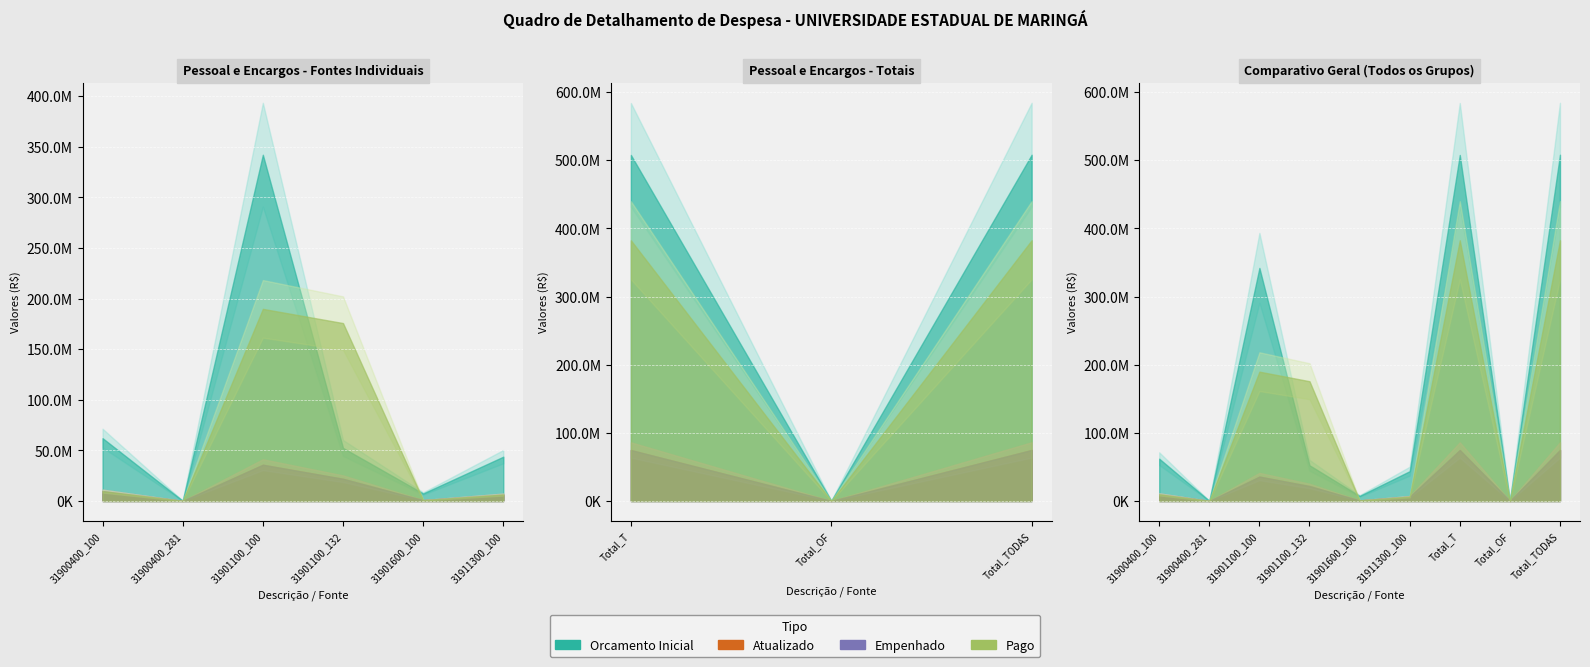

Reading left to right, what are all the values shown in this chart?

Orcamento Inicial: 62067686.0	300000.0	342006268.0	52415083.0	7481970.0	43781876.0	507752883.0	300000.0	508052883.0
Atualizado: 9791340.0	94483.0	35841870.0	21968165.0	842823.0	6361298.0	74805496.0	94483.0	74899979.0
Empenhado: 9791339.8	94482.5	35841869.6	21968165.0	842822.2	6361297.6	74805494.1	94482.5	74899976.5
Pago: 9766028.5	94482.5	189771659.4	175745319.8	842822.2	6361297.6	382487127.5	94482.5	382581610.0